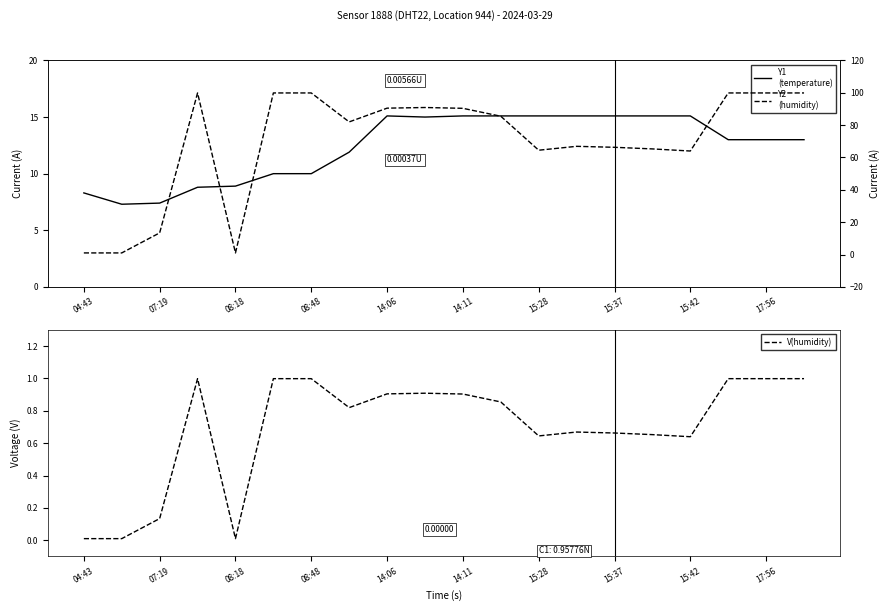

Is the value of temperature at 11 greater than the value of V(humidity) at 19?

Yes